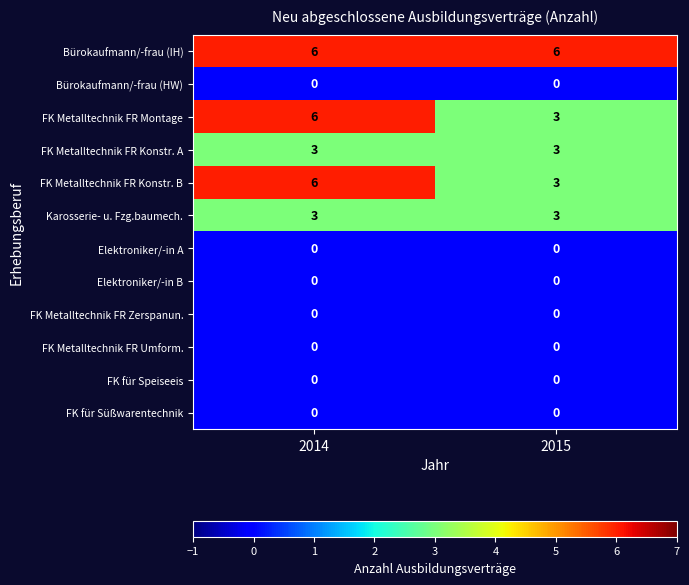

Reading left to right, list all the values displayed in this chart.

Bürokaufmann/-frau (IH): 2014=6	2015=6
Bürokaufmann/-frau (HW): 2014=0	2015=0
FK Metalltechnik FR Montage: 2014=6	2015=3
FK Metalltechnik FR Konstr. A: 2014=3	2015=3
FK Metalltechnik FR Konstr. B: 2014=6	2015=3
Karosserie- u. Fzg.baumech.: 2014=3	2015=3
Elektroniker/-in A: 2014=0	2015=0
Elektroniker/-in B: 2014=0	2015=0
FK Metalltechnik FR Zerspanun.: 2014=0	2015=0
FK Metalltechnik FR Umform.: 2014=0	2015=0
FK für Speiseeis: 2014=0	2015=0
FK für Süßwarentechnik: 2014=0	2015=0